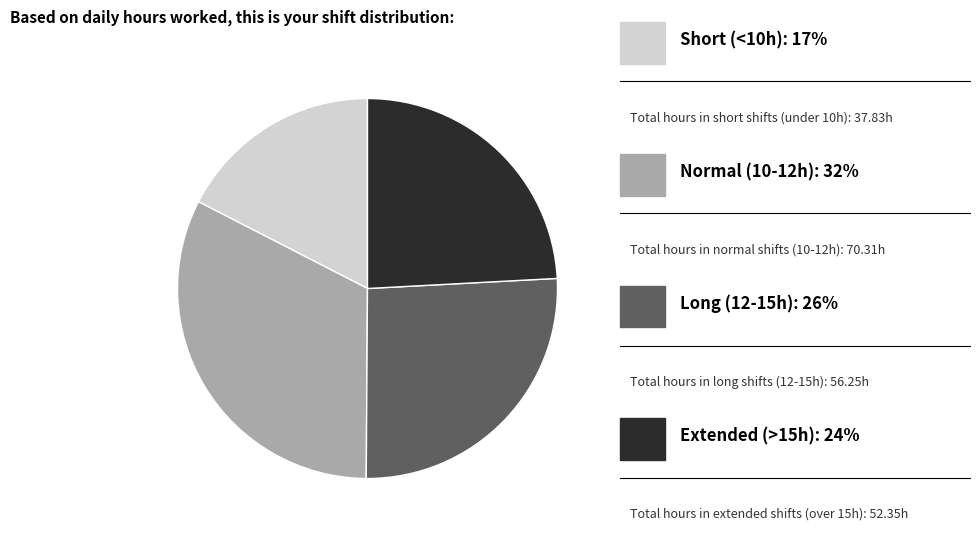

Is there any slice that represents more than half of the pie?

No